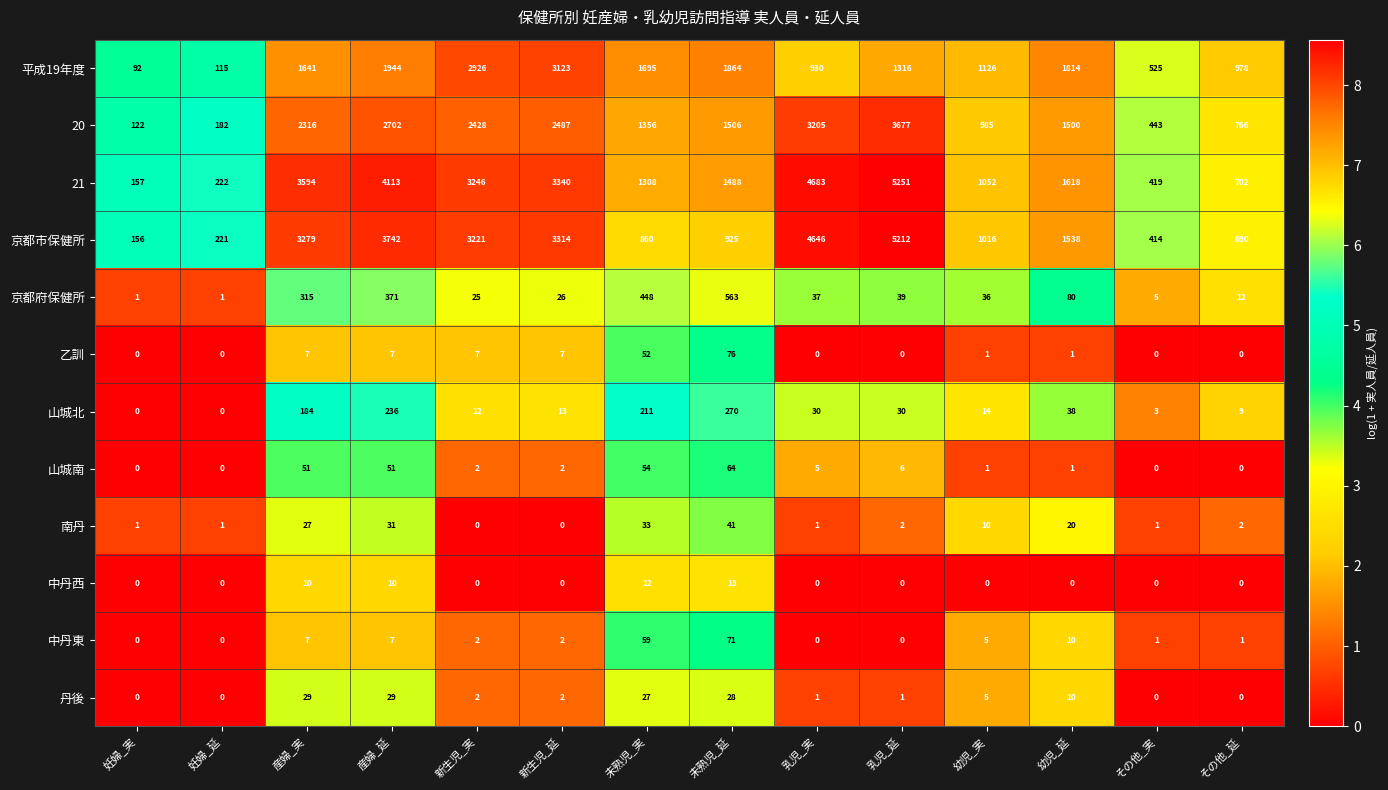

What is the difference between the maximum and minimum values in the 平成19年度 series?

3031